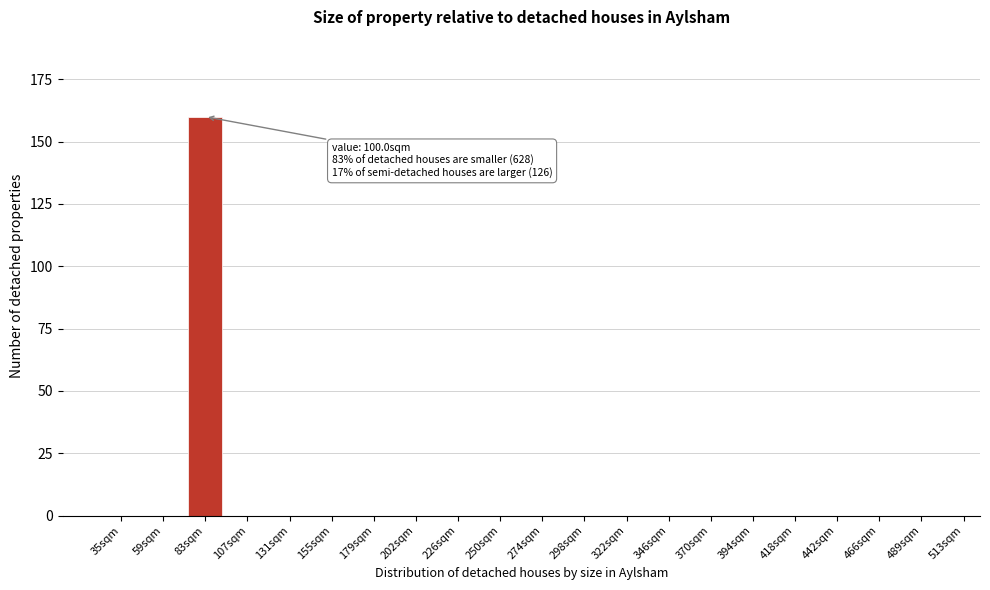

Reading left to right, what are all the values shown in this chart?

35sqm=0	59sqm=0	83sqm=160	107sqm=0	131sqm=0	155sqm=0	179sqm=0	202sqm=0	226sqm=0	250sqm=0	274sqm=0	298sqm=0	322sqm=0	346sqm=0	370sqm=0	394sqm=0	418sqm=0	442sqm=0	466sqm=0	489sqm=0